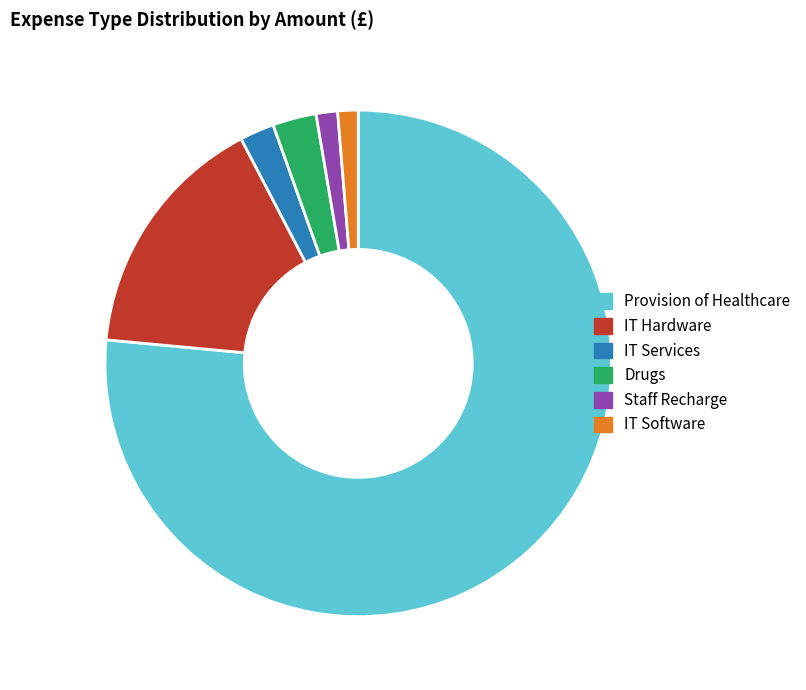

True or false: IT Hardware accounts for 16% of the total.

True